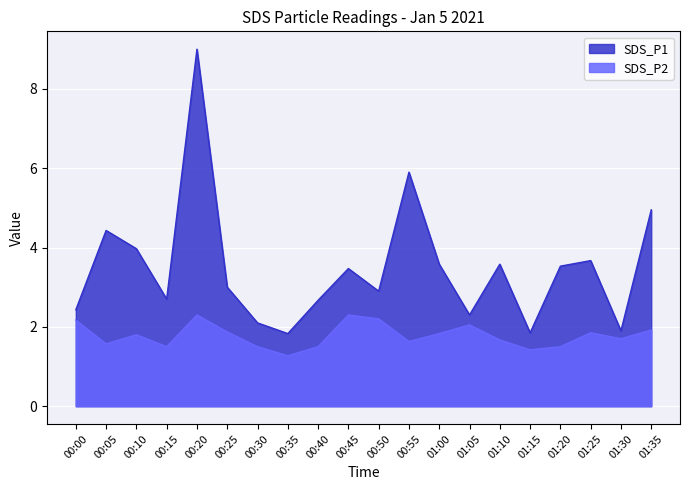

What value does the SDS_P2 series have at 00:10?

1.8